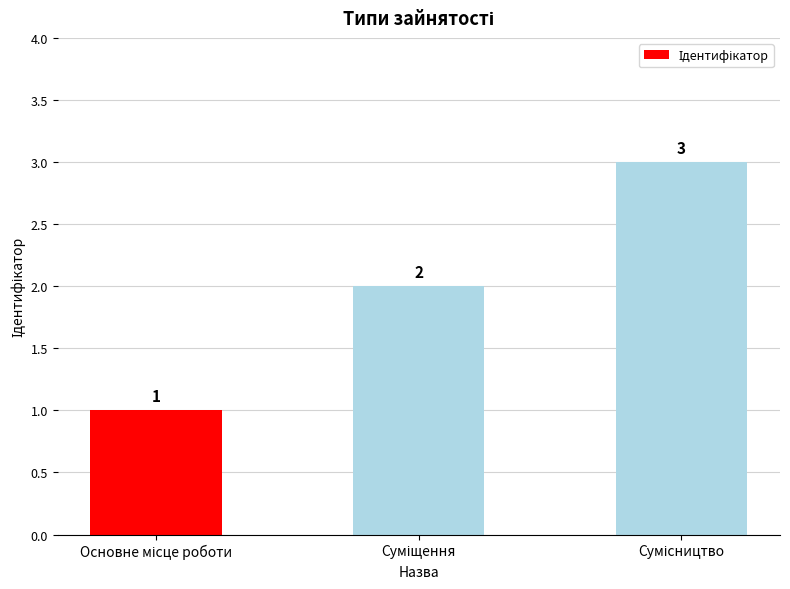

Count the values in the range 1 to 3.

3